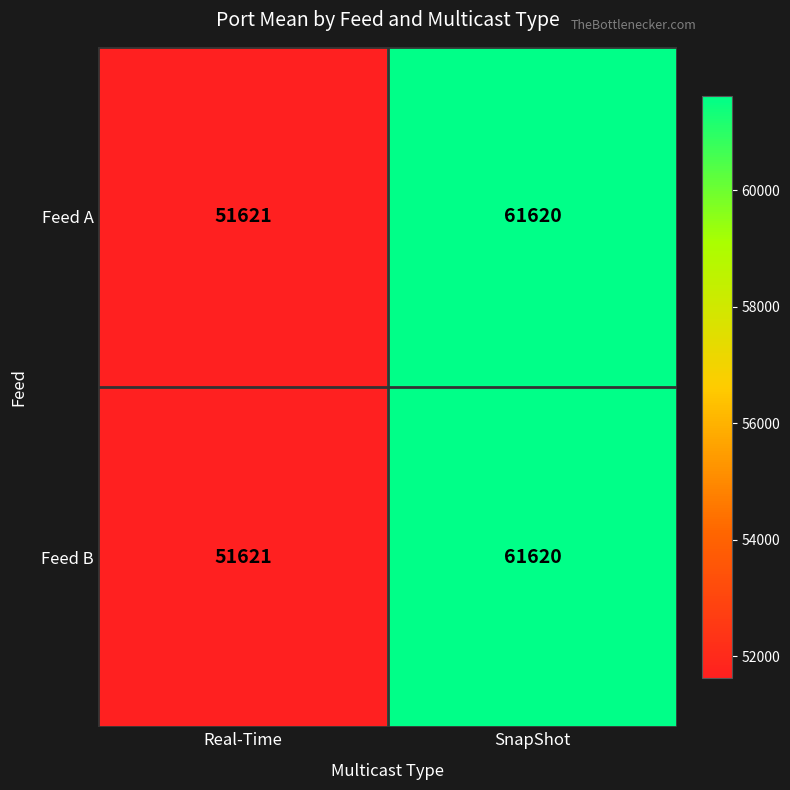

Where is Feed B nearest to the value 56620?

Real-Time